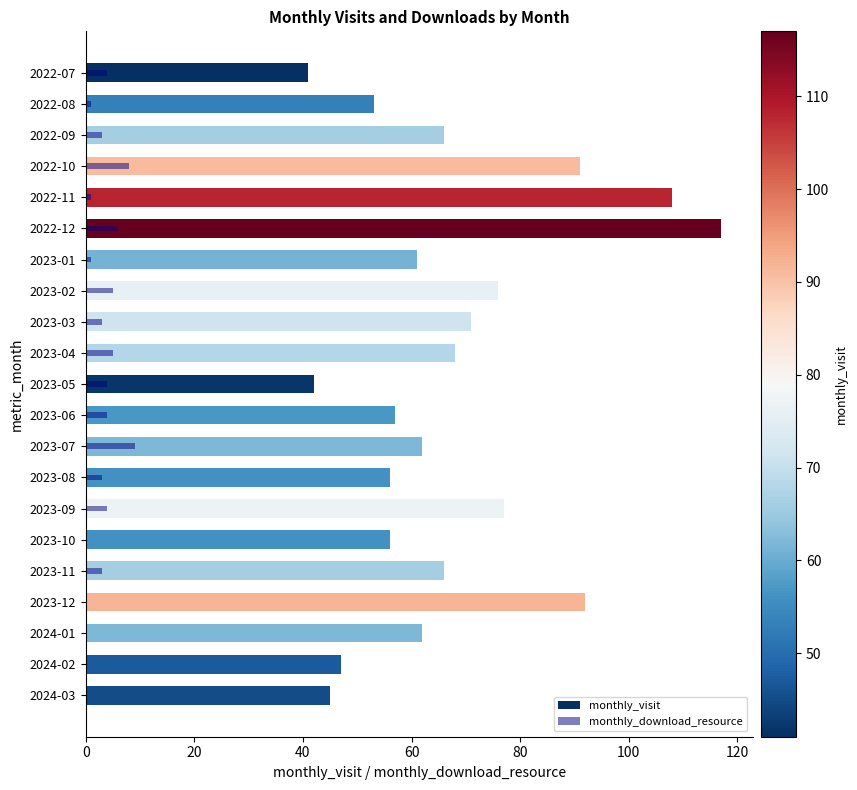

How many bars are there in total?

42